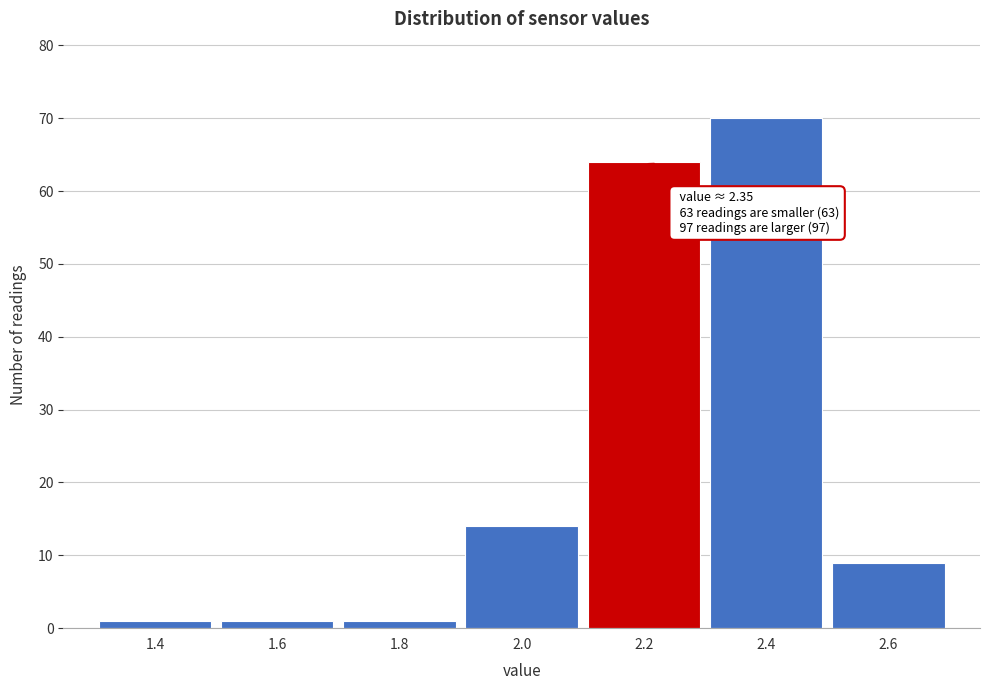

Reading left to right, transcribe all the data shown in this chart.

1.4=1	1.6=1	1.8=1	2.0=14	2.2=64	2.4=70	2.6=9